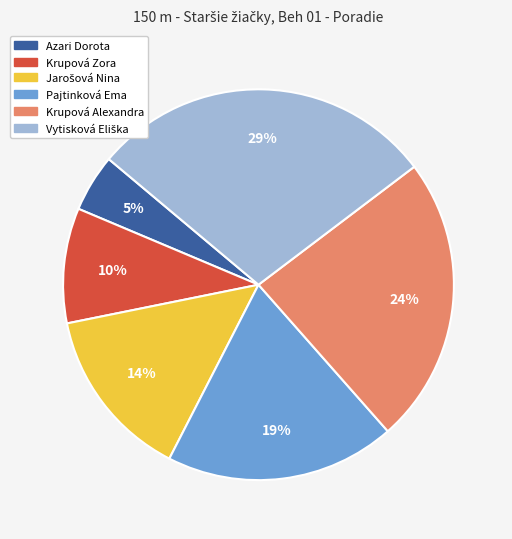

To the nearest percent, what portion does Azari Dorota represent?

5%